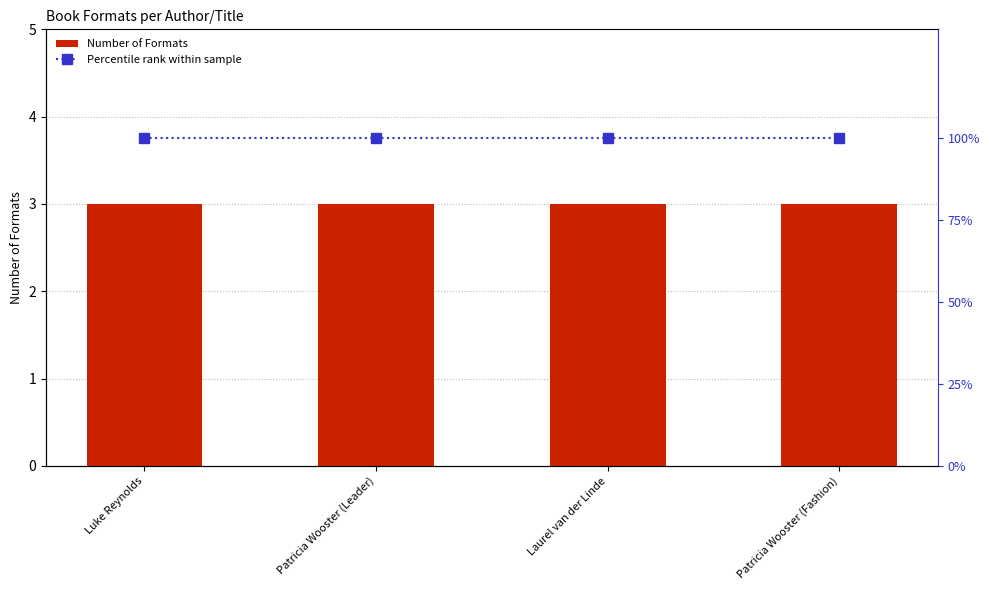

At Patricia Wooster (Leader), list the series in order from smallest to largest.

Number of Formats, Percentile rank within sample